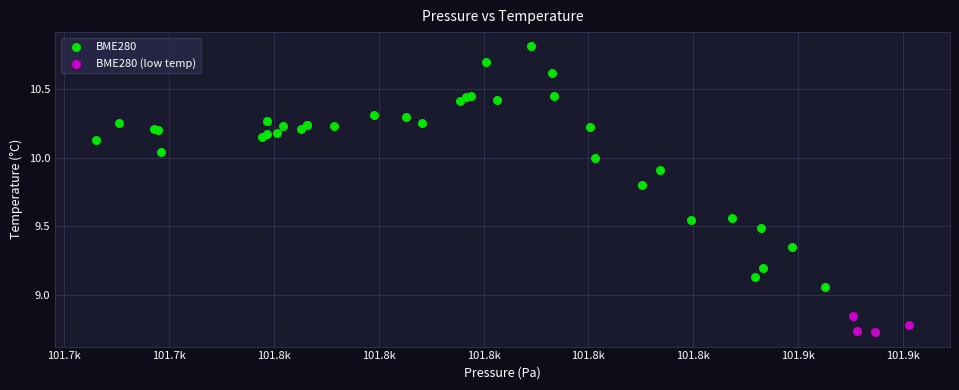

Which series has the largest Y range (max minus min)?

BME280